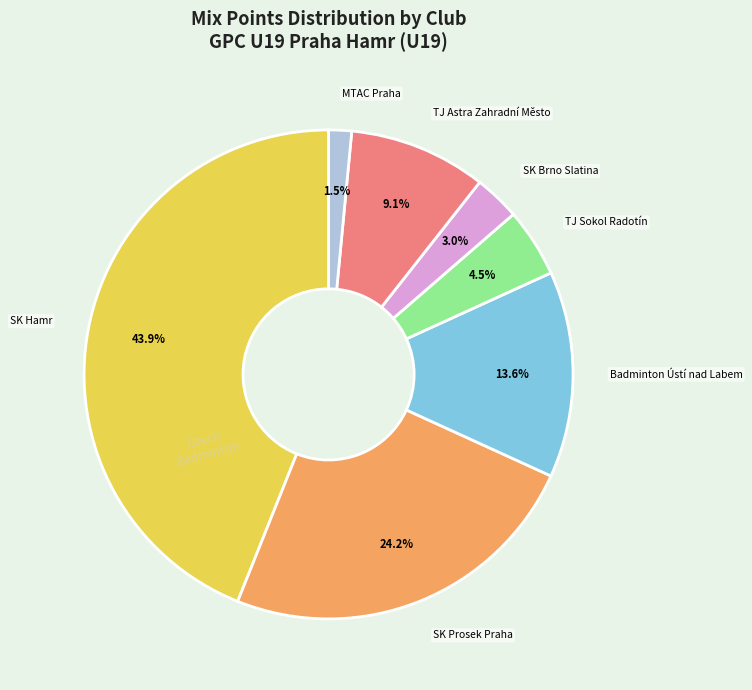

Is there any slice that represents more than half of the pie?

No